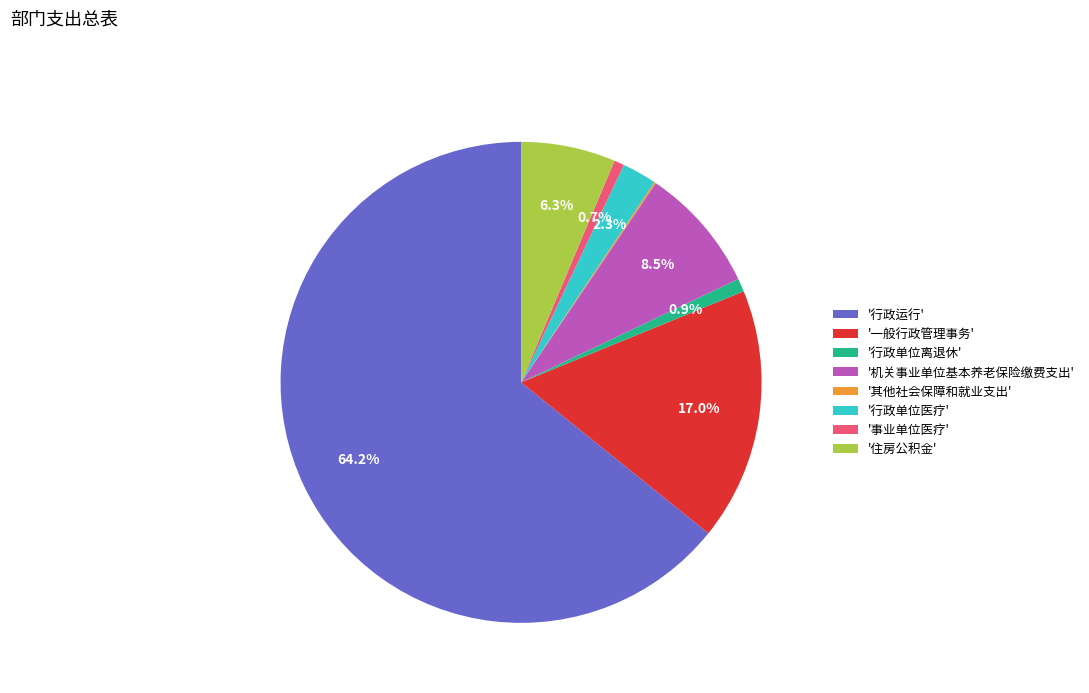

To the nearest percent, what is the difference between the largest and smallest slice percentages?

64%